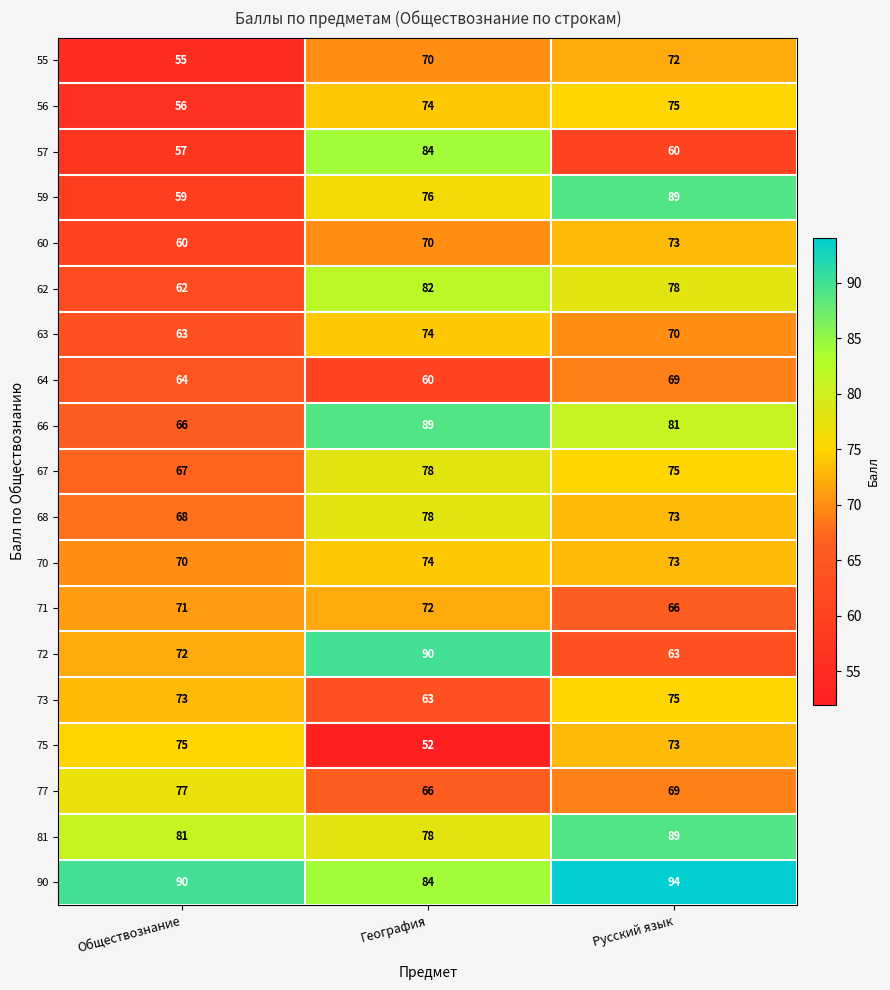

At which category is the sum across all series the highest?

Русский язык